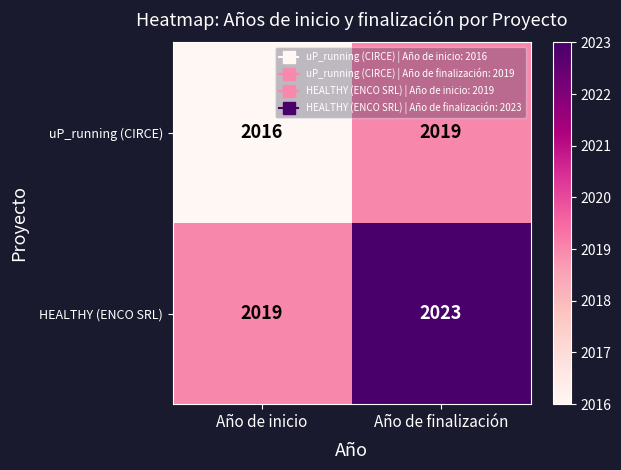

At how many categories does at least one series exceed 2022?

1